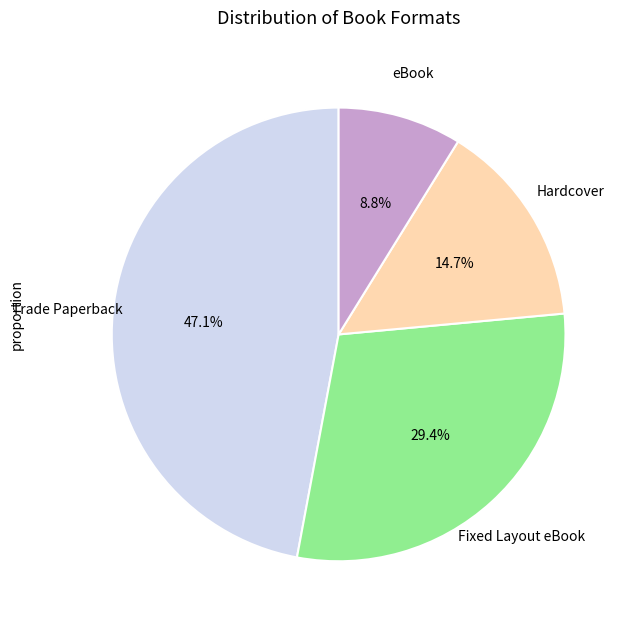

Count the number of slices in the pie.

4